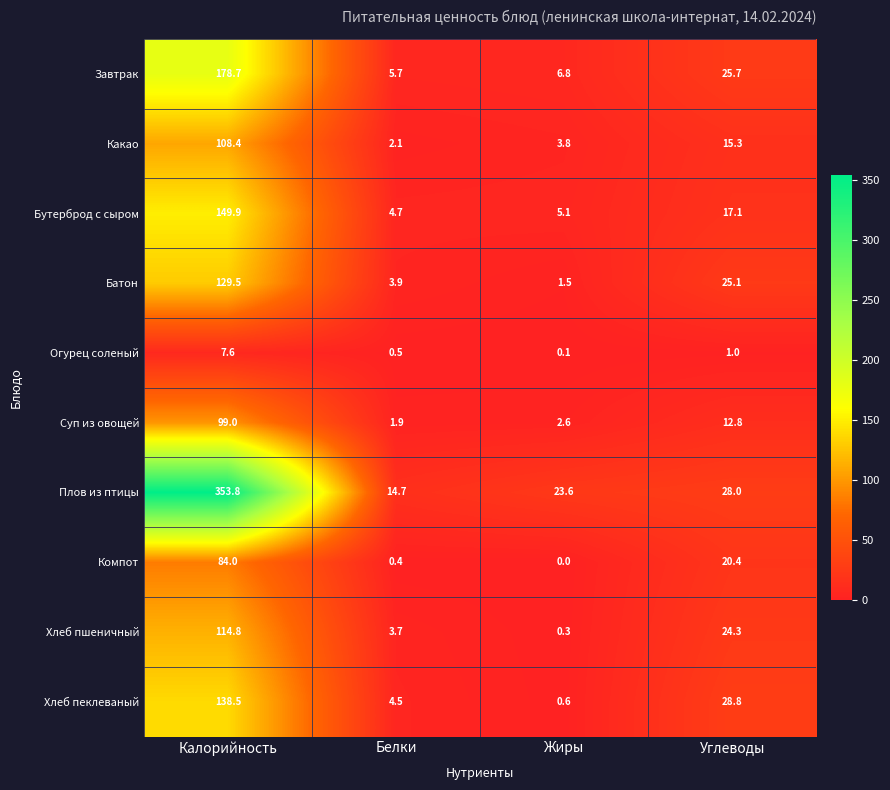

Is it true that Бутерброд с сыром equals 230.8 at Калорийность?

False